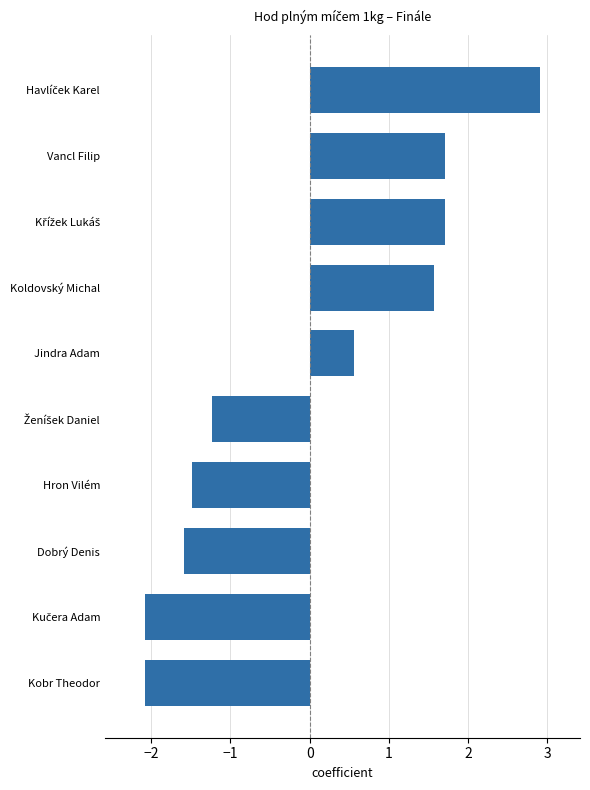

How many values are above zero?

5